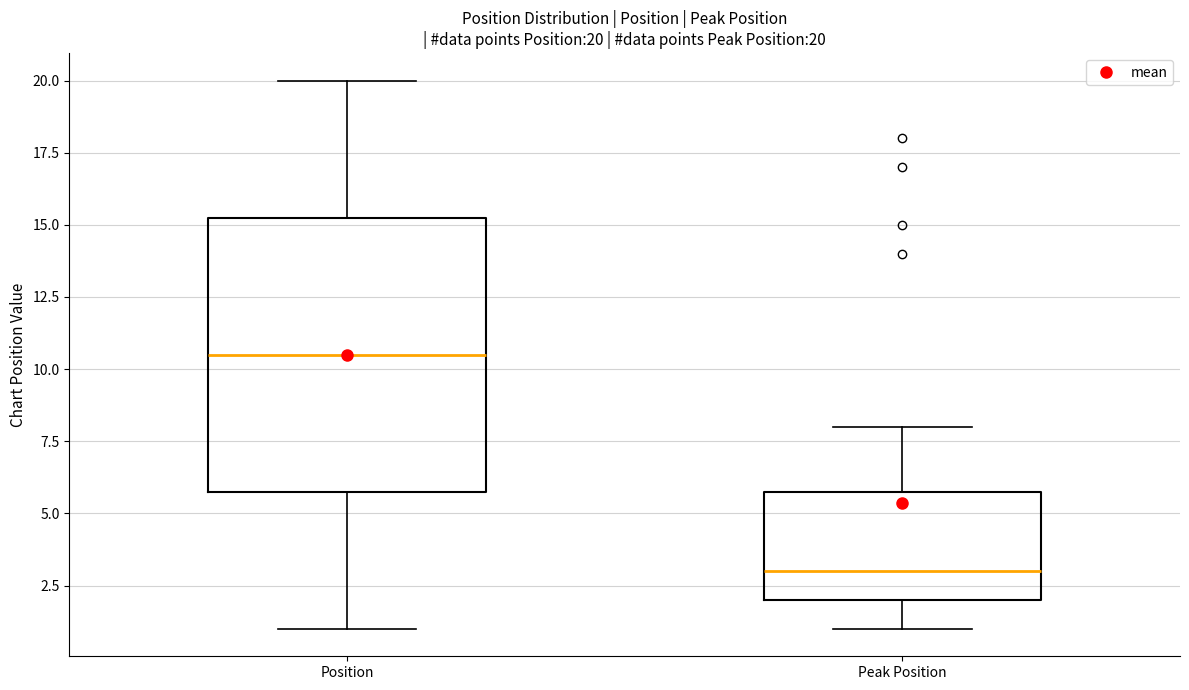

Comparing the boxes themselves (not the whiskers), which one is the tallest?

Position